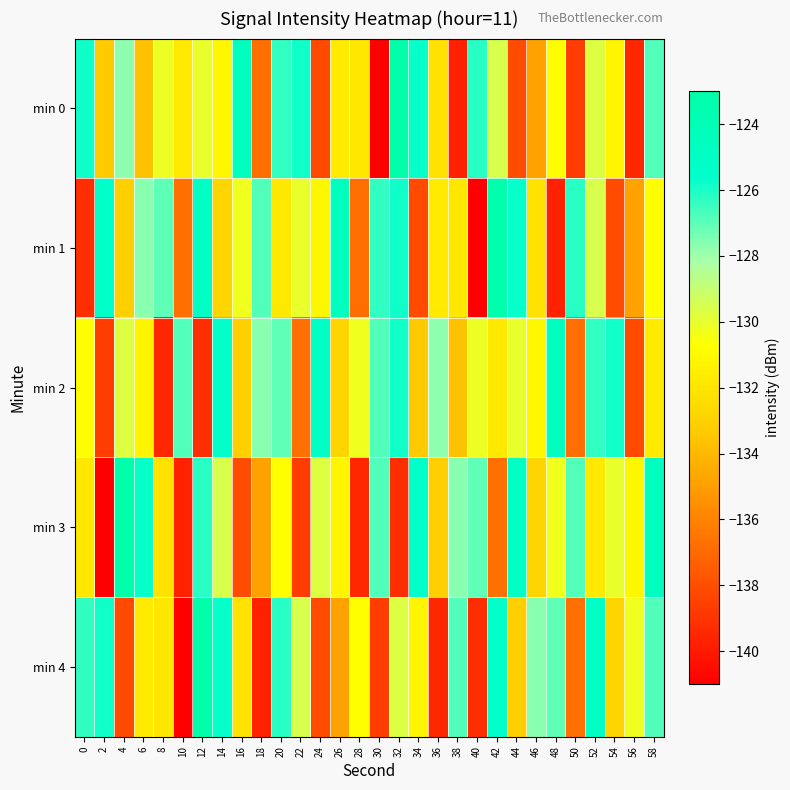

Reading left to right, list all the values displayed in this chart.

min 0: 0=-125.8	2=-133.3	4=-127.7	6=-133.7	8=-130.2	10=-131.8	12=-130.1	14=-131.1	16=-124.6	18=-136.9	20=-126.4	22=-125.9	24=-138.2	26=-131.8	28=-131.9	30=-141.0	32=-123.2	34=-125.7	36=-132.1	38=-139.7	40=-126.2	42=-129.6	44=-138.1	46=-134.8	48=-130.7	50=-138.7	52=-129.7	54=-131.2	56=-139.5	58=-126.9
min 1: 0=-139.2	2=-125.4	4=-133.1	6=-127.7	8=-127.0	10=-136.8	12=-125.1	14=-132.8	16=-130.3	18=-126.8	20=-131.8	22=-130.1	24=-131.1	26=-124.6	28=-136.9	30=-126.4	32=-125.9	34=-138.2	36=-131.8	38=-131.9	40=-141.0	42=-123.2	44=-125.7	46=-132.1	48=-139.7	50=-126.2	52=-129.6	54=-138.1	56=-134.8	58=-130.7
min 2: 0=-130.7	2=-138.7	4=-129.7	6=-131.2	8=-139.5	10=-126.9	12=-139.2	14=-125.4	16=-133.1	18=-127.7	20=-127.0	22=-136.8	24=-125.1	26=-132.8	28=-130.3	30=-126.8	32=-125.8	34=-133.3	36=-127.7	38=-133.7	40=-130.2	42=-131.8	44=-130.1	46=-131.1	48=-124.6	50=-136.9	52=-126.4	54=-125.9	56=-138.2	58=-131.8
min 3: 0=-131.9	2=-141.0	4=-123.2	6=-125.7	8=-132.1	10=-139.7	12=-126.2	14=-129.6	16=-138.1	18=-134.8	20=-130.7	22=-138.7	24=-129.7	26=-131.2	28=-139.5	30=-126.9	32=-139.2	34=-125.4	36=-133.1	38=-127.7	40=-127.0	42=-136.8	44=-125.1	46=-132.8	48=-130.3	50=-126.8	52=-131.8	54=-130.1	56=-131.1	58=-124.6
min 4: 0=-126.4	2=-125.9	4=-138.2	6=-131.8	8=-131.9	10=-141.0	12=-123.2	14=-125.7	16=-132.1	18=-139.7	20=-126.2	22=-129.6	24=-138.1	26=-134.8	28=-130.7	30=-138.7	32=-129.7	34=-131.2	36=-139.5	38=-126.9	40=-139.2	42=-125.4	44=-133.1	46=-127.7	48=-127.0	50=-136.8	52=-125.1	54=-132.8	56=-130.3	58=-126.8